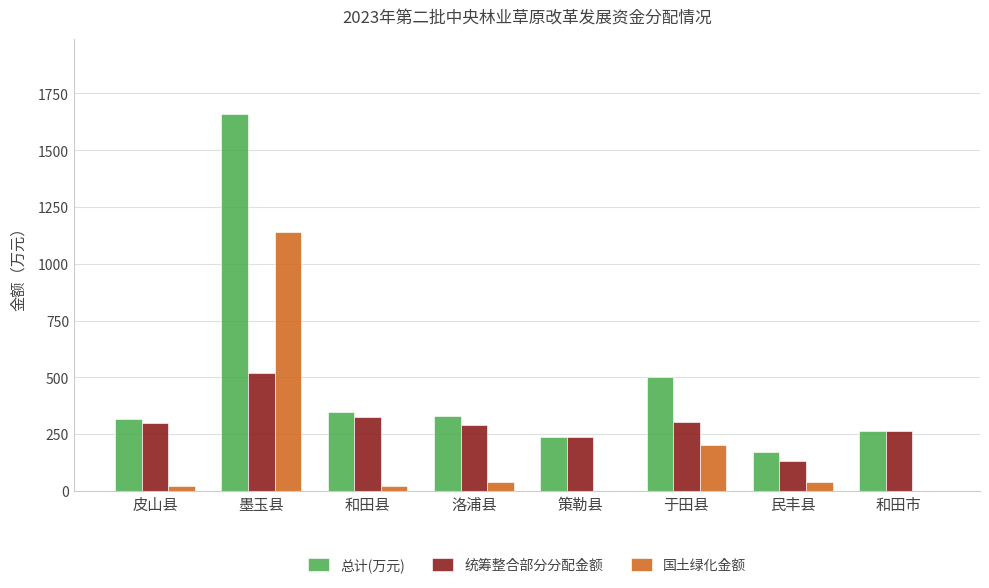

What is the sum of all 总计(万元) values?

3828.8